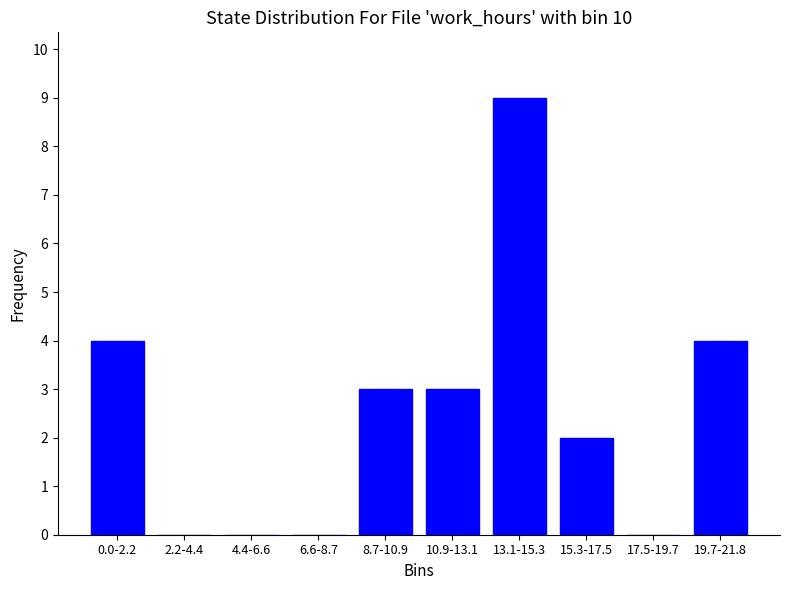

Reading left to right, transcribe all the data shown in this chart.

0.0-2.2=4	2.2-4.4=0	4.4-6.6=0	6.6-8.7=0	8.7-10.9=3	10.9-13.1=3	13.1-15.3=9	15.3-17.5=2	17.5-19.7=0	19.7-21.8=4